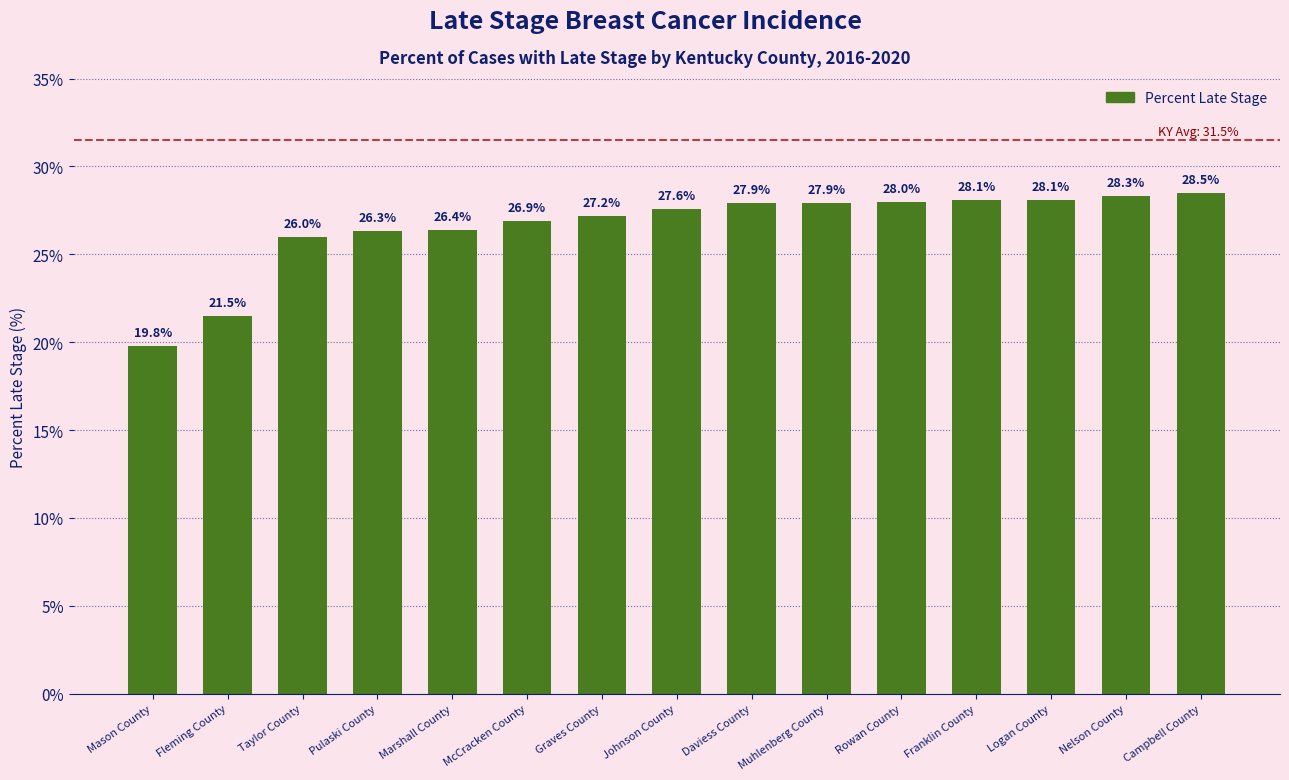

Count the number of data series in this chart.

1